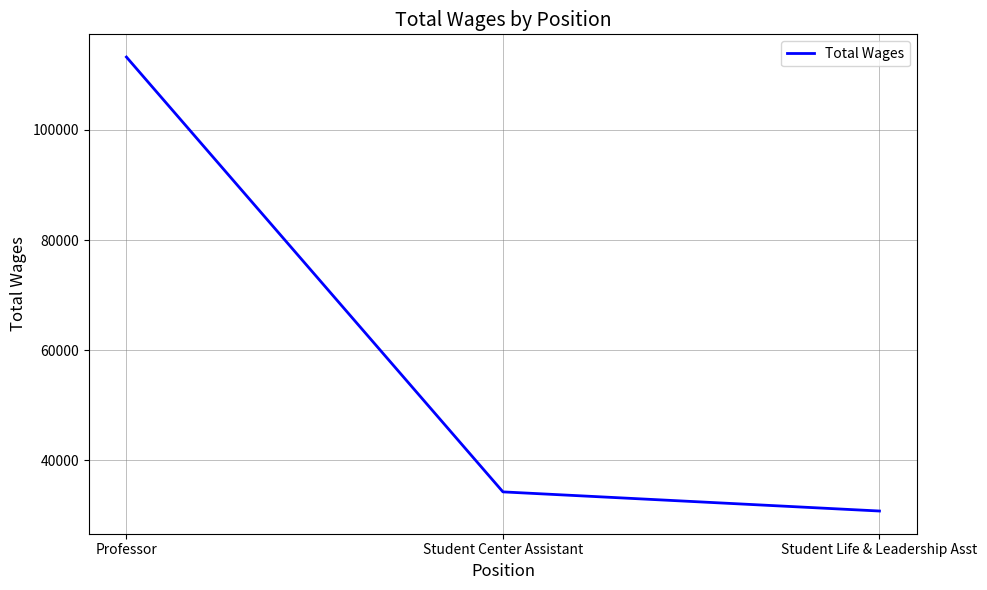

What is the smallest value displayed?

30800